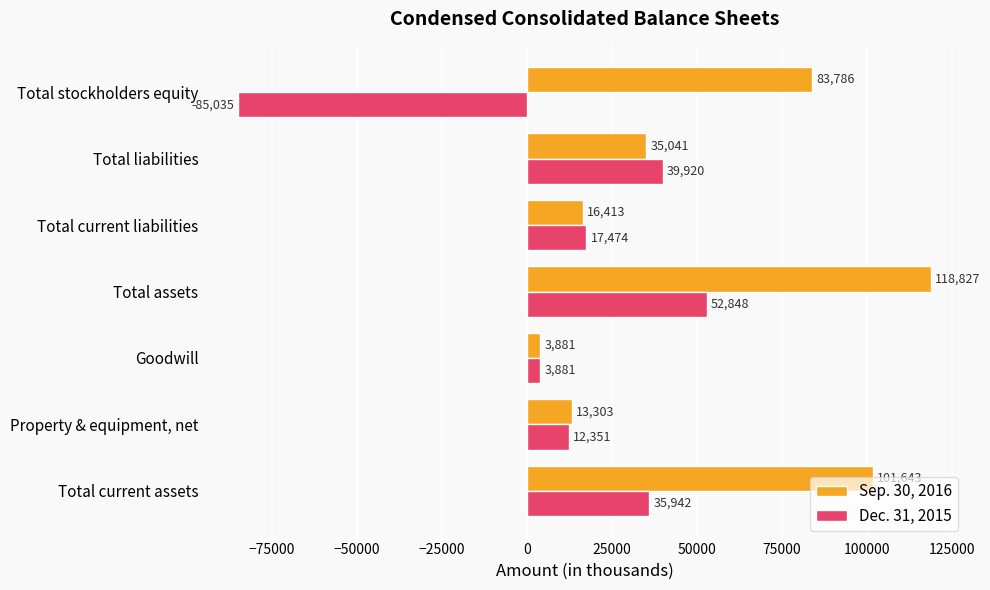

What is the smallest value displayed?

-85035